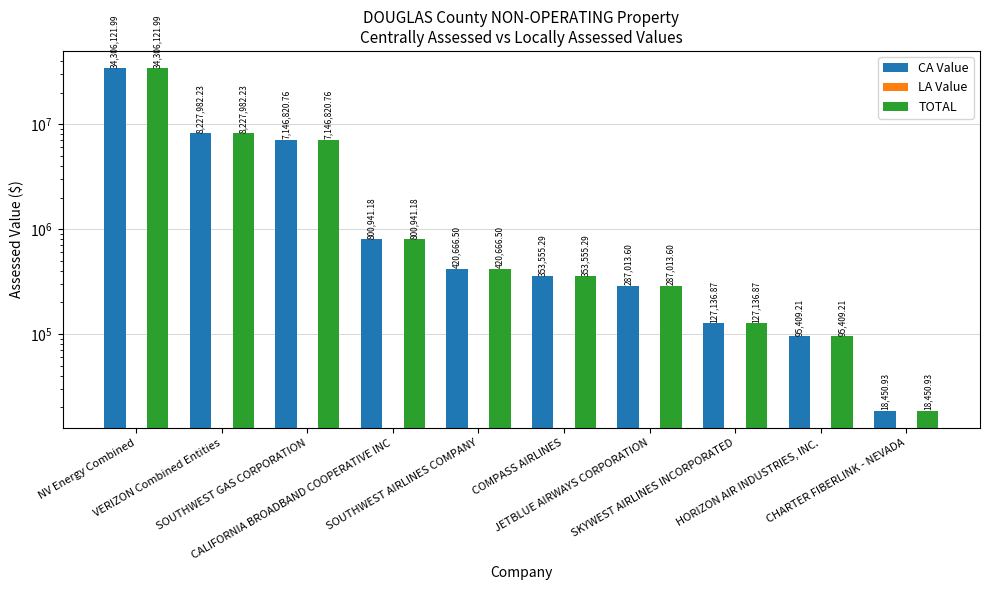

List the labels in order of CA Value value, smallest first.

CHARTER FIBERLINK - NEVADA, HORIZON AIR INDUSTRIES, INC., SKYWEST AIRLINES INCORPORATED, JETBLUE AIRWAYS CORPORATION, COMPASS AIRLINES, SOUTHWEST AIRLINES COMPANY, CALIFORNIA BROADBAND COOPERATIVE INC, SOUTHWEST GAS CORPORATION, VERIZON Combined Entities, NV Energy Combined